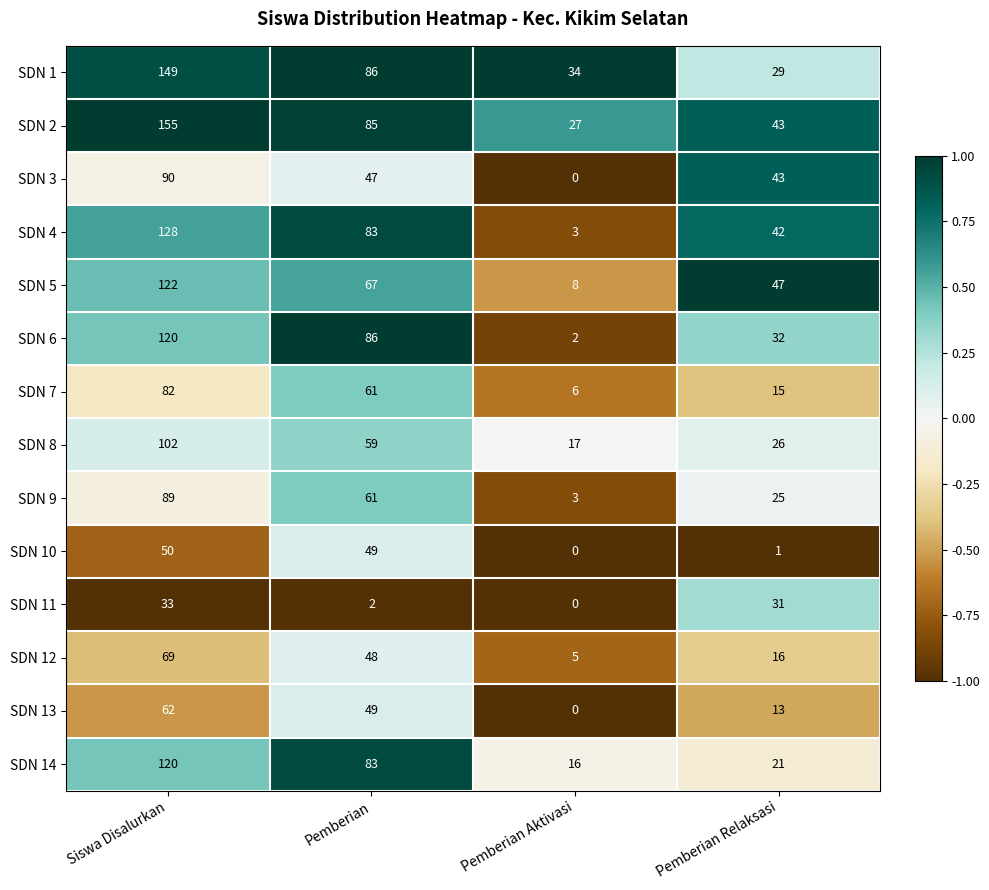

What is the difference between the SDN 6 values at Pemberian Relaksasi and Pemberian Aktivasi?

30